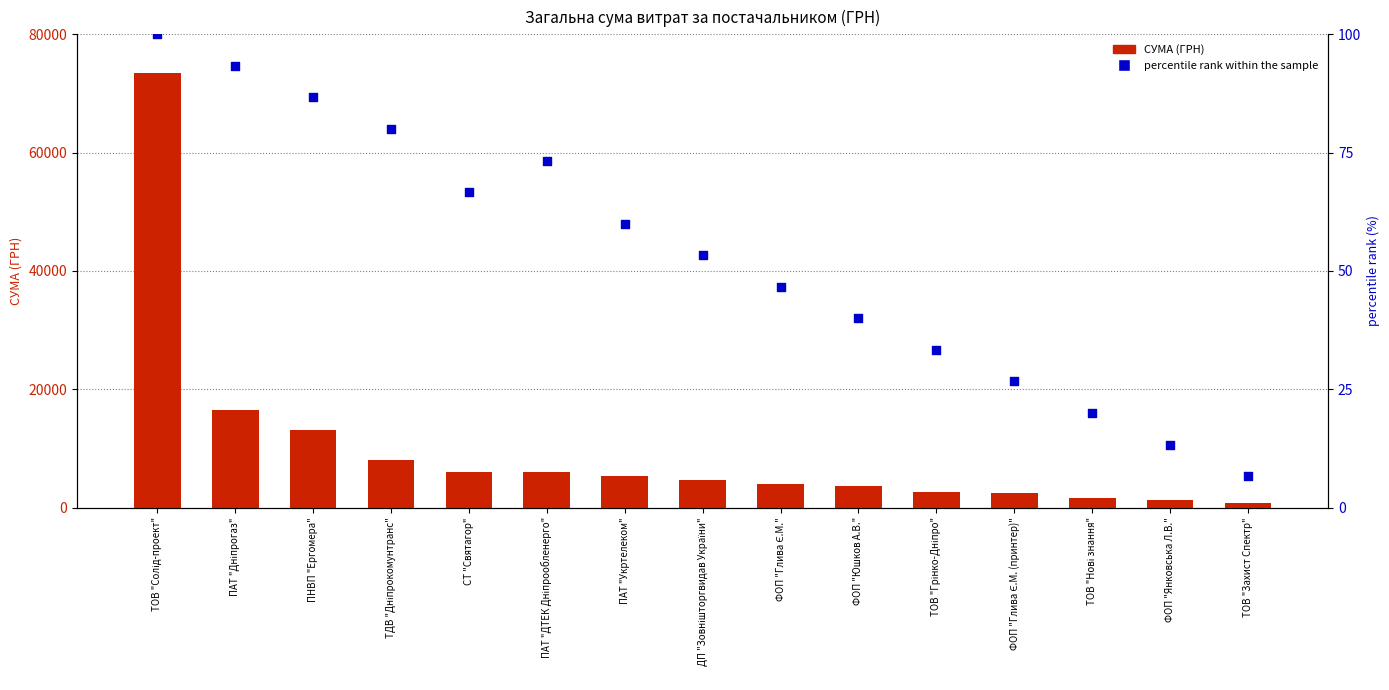

Is the value of СУМА (ГРН) at ФОП "Юшков А.В." greater than the value of percentile rank within the sample at ПАТ "Дніпрогаз"?

Yes